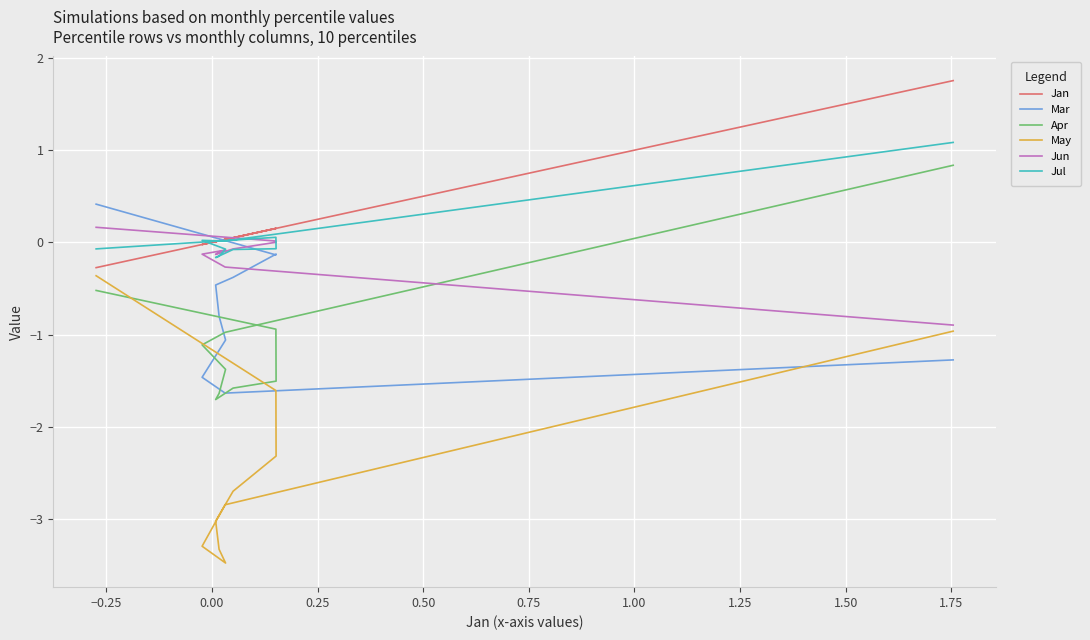

How many lines are shown in the chart?

6